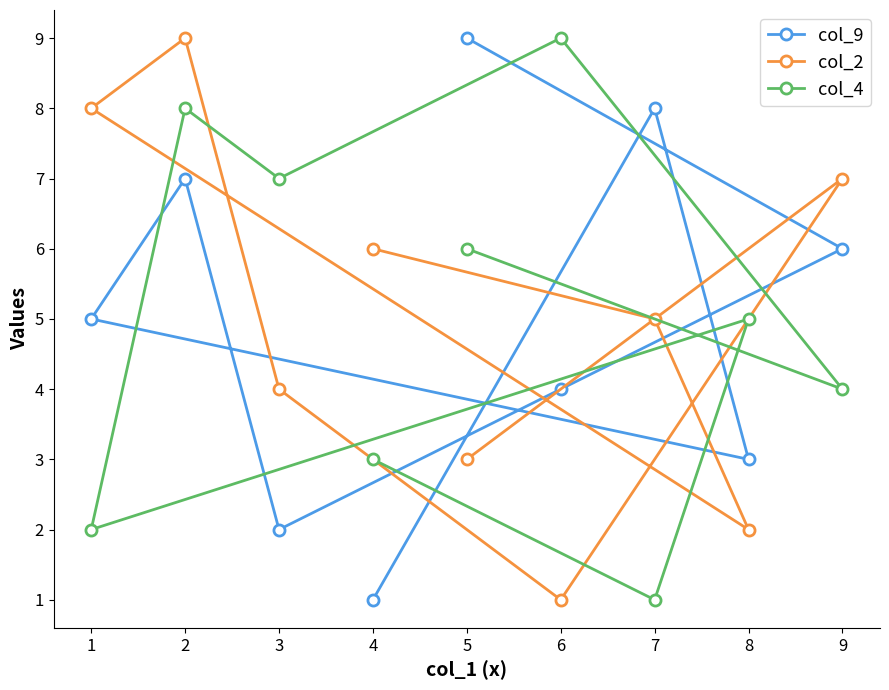

Which series has the largest total across all categories?

col_9